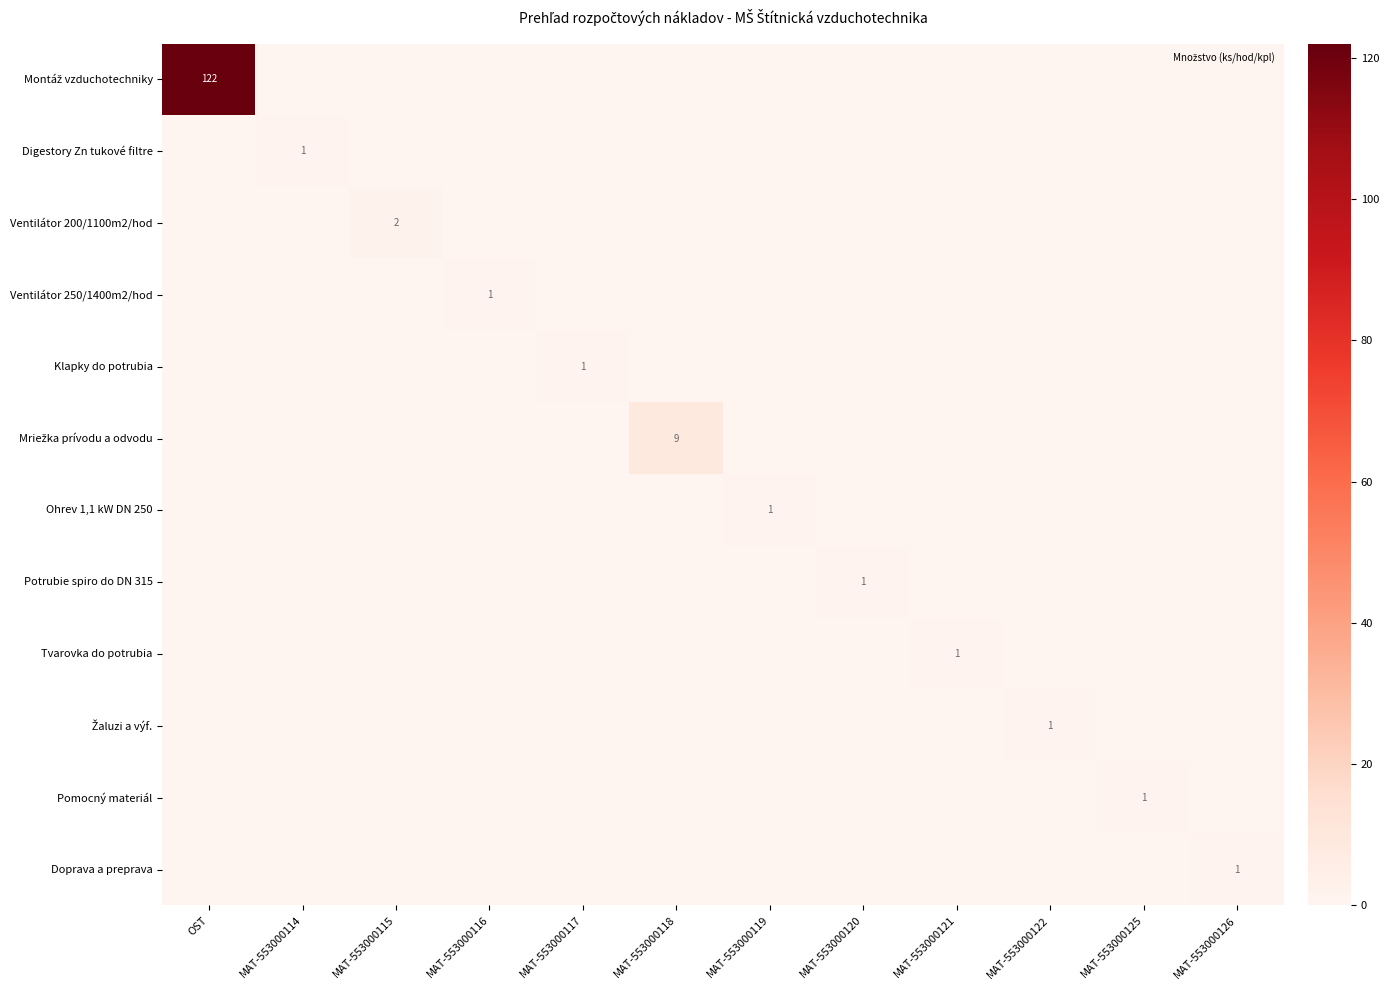

Which series changed the most between MAT-553000121 and MAT-553000122?

Tvarovka do potrubia